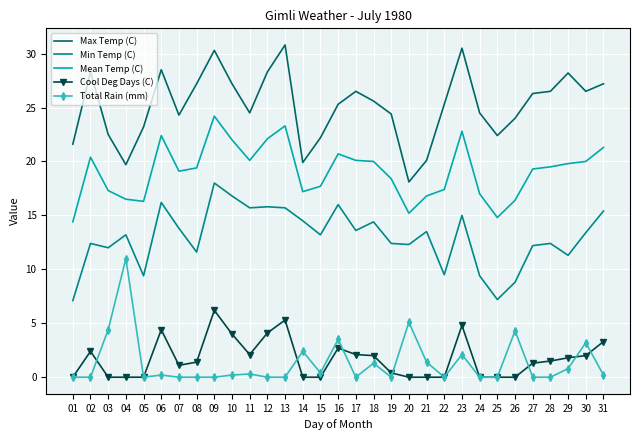

What is the sum of all Min Temp (C) values?

402.2